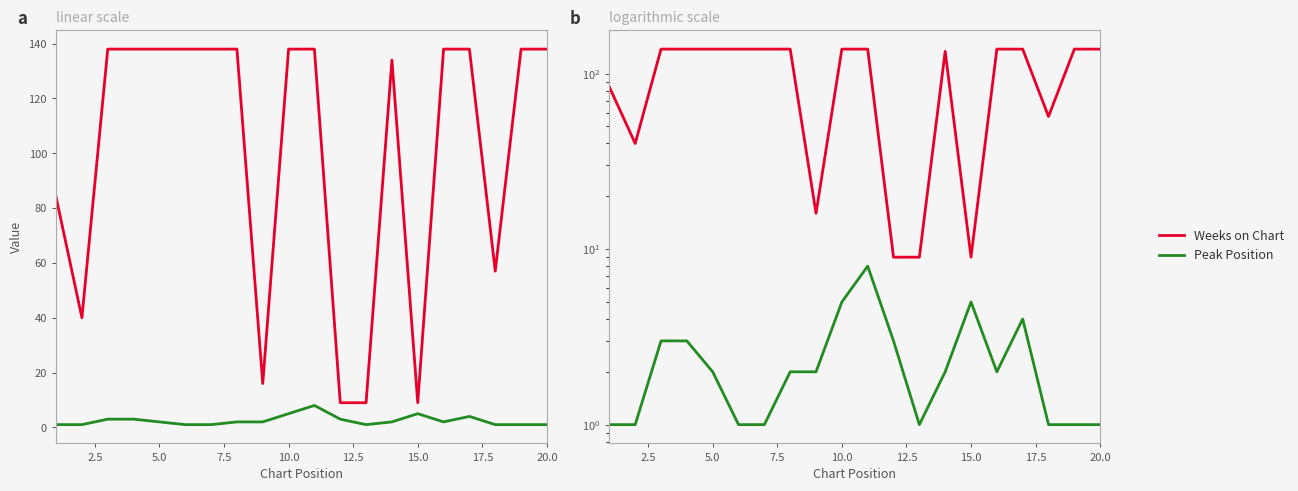

True or false: Weeks on Chart and Peak Position cross at least once.

False